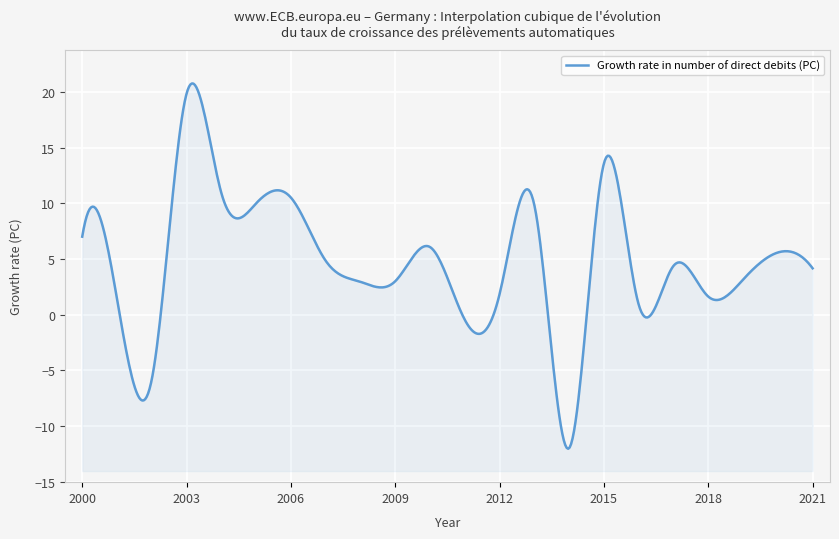

Rank the categories by value from highest to lowest.

2003, 2015, 2004, 2006, 2005, 2013, 2000, 2010, 2020, 2007, 2017, 2021, 2019, 2009, 2008, 2012, 2018, 2001, 2016, 2011, 2002, 2014